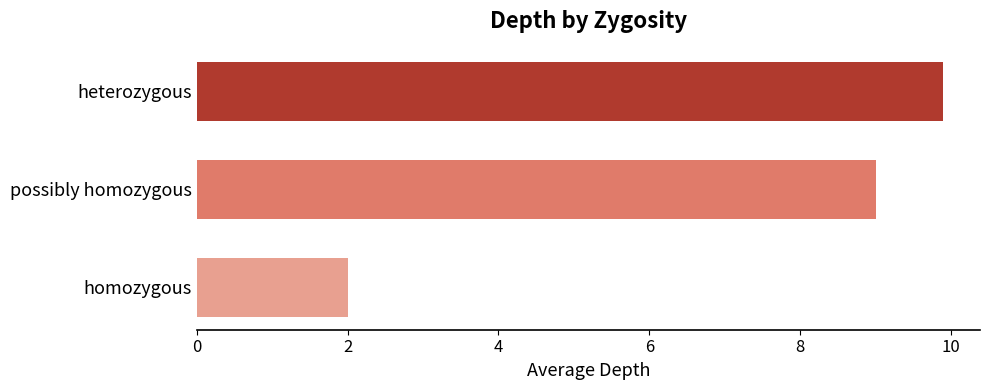

Reading bottom to top, extract all data points from this chart.

2.0	9.0	9.9